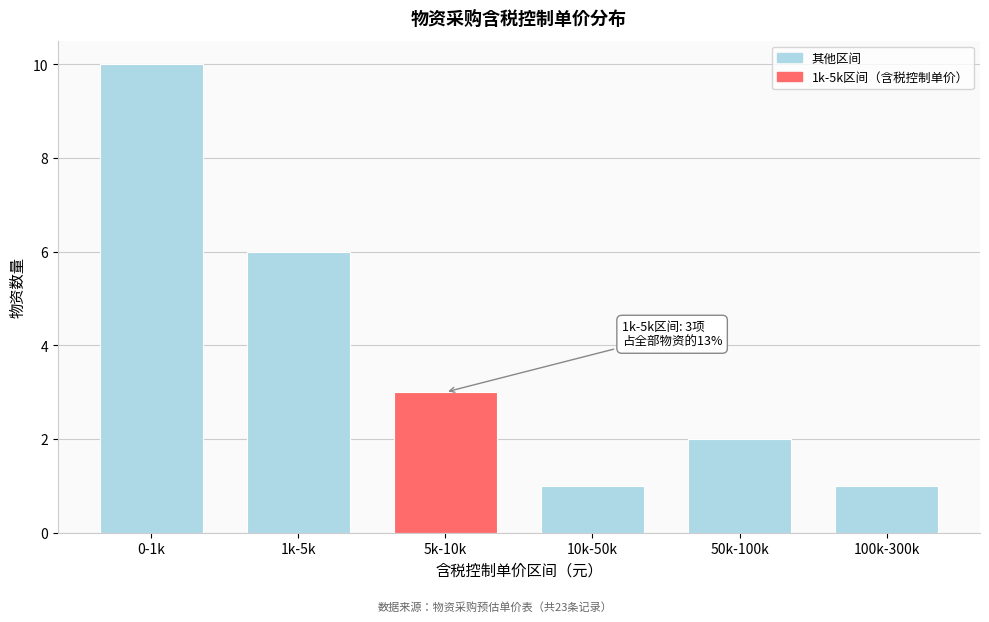

Reading left to right, what are all the values shown in this chart?

10	6	3	1	2	1